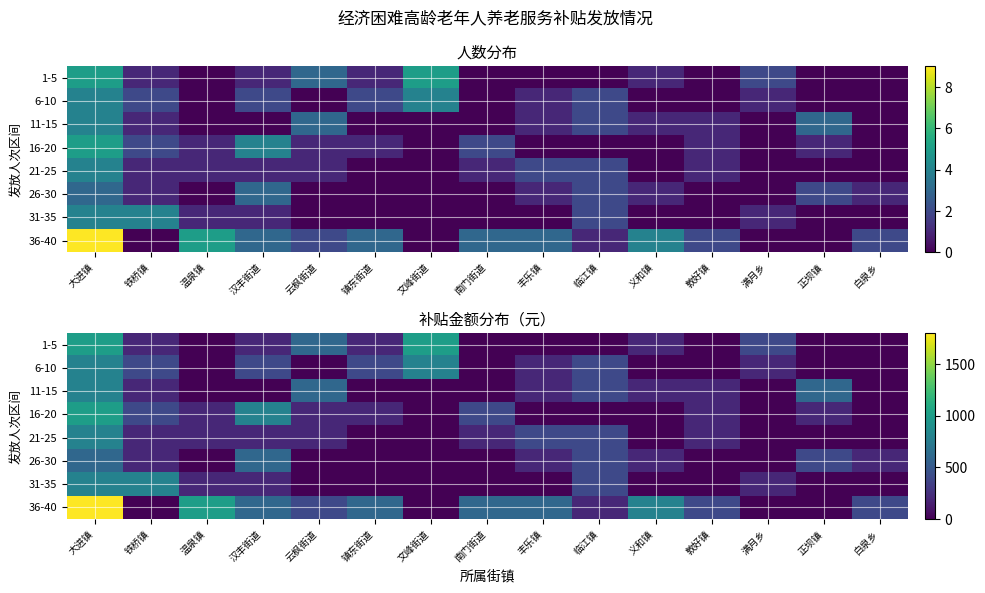

What value does the 26-30 series have at 正坝镇?

400